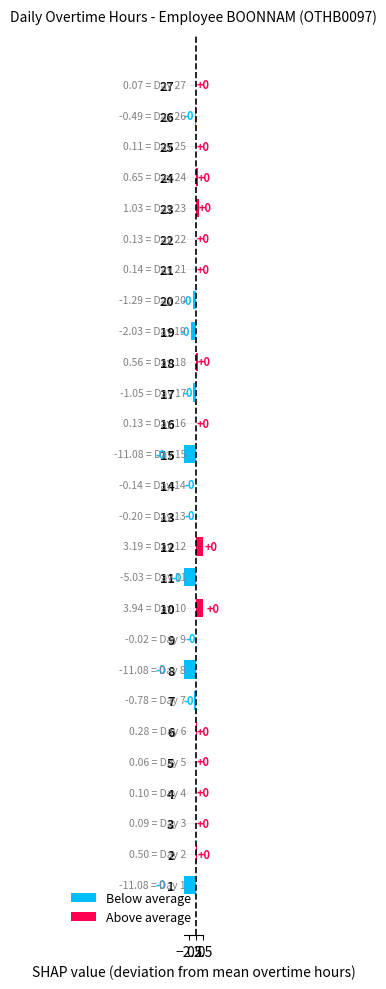

The value at 10 is 2.2. True or false?

False